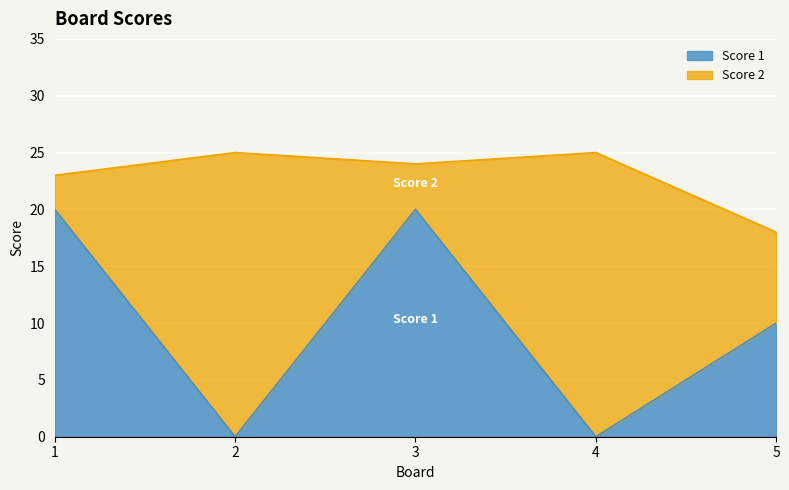

The value at 3 is 12. True or false?

False